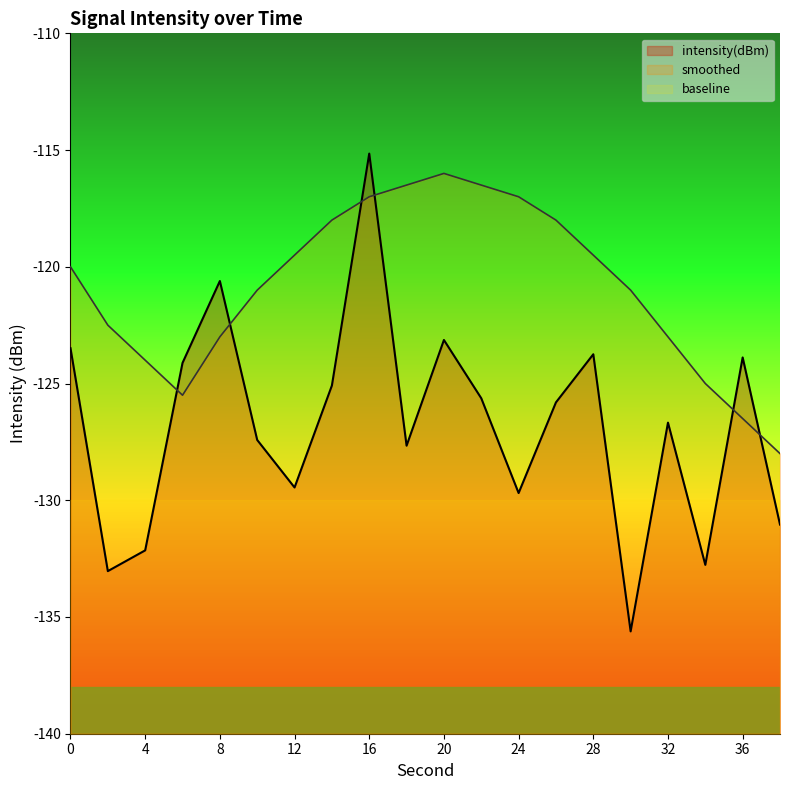

What is the sum of the intensity(dBm) values at 22 and 34?

-258.4